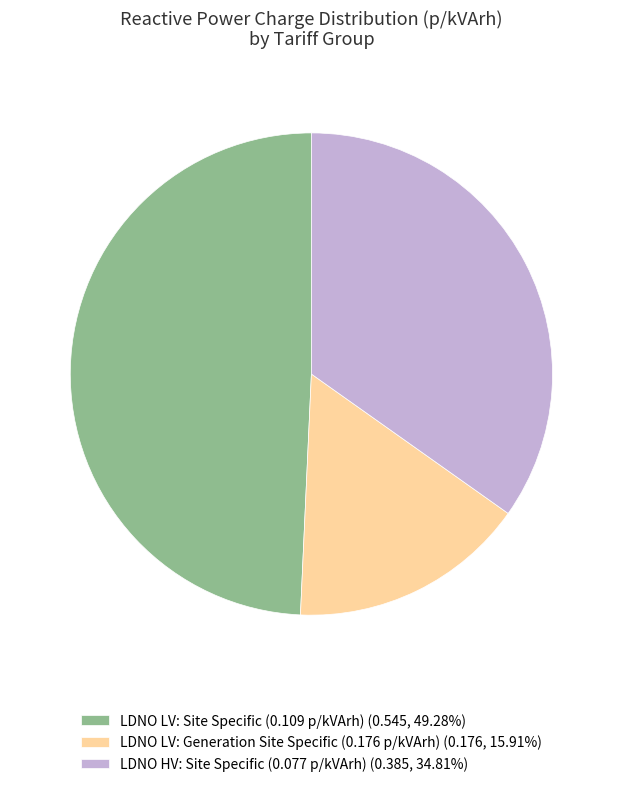

What is the ratio of the value at LDNO LV: Site Specific (0.109 p/kVArh) (0.545, 49.28%) to the value at LDNO HV: Site Specific (0.077 p/kVArh) (0.385, 34.81%)?

1.4